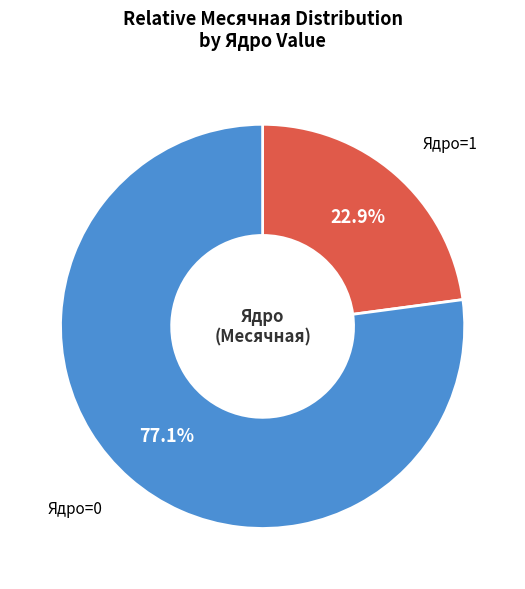

Which category has the biggest portion of the pie?

Ядро=0